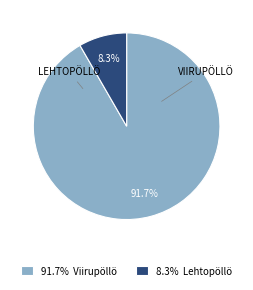

Do 91.7% Viirupöllö and 8.3% Lehtopöllö together represent more than half of the pie?

Yes